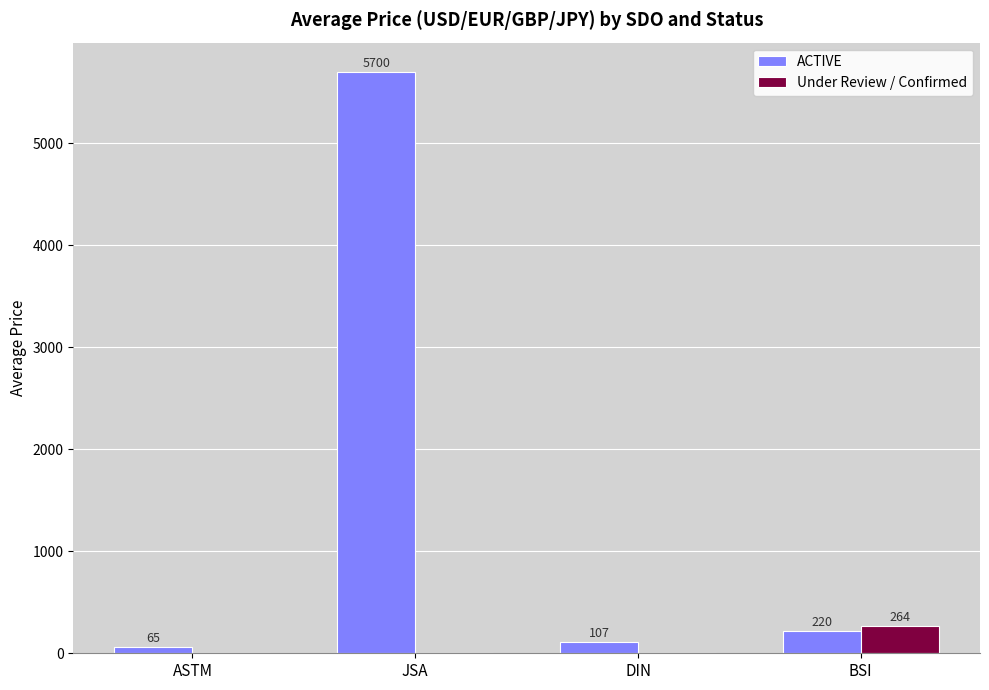

Which series changed the most between DIN and BSI?

Under Review / Confirmed